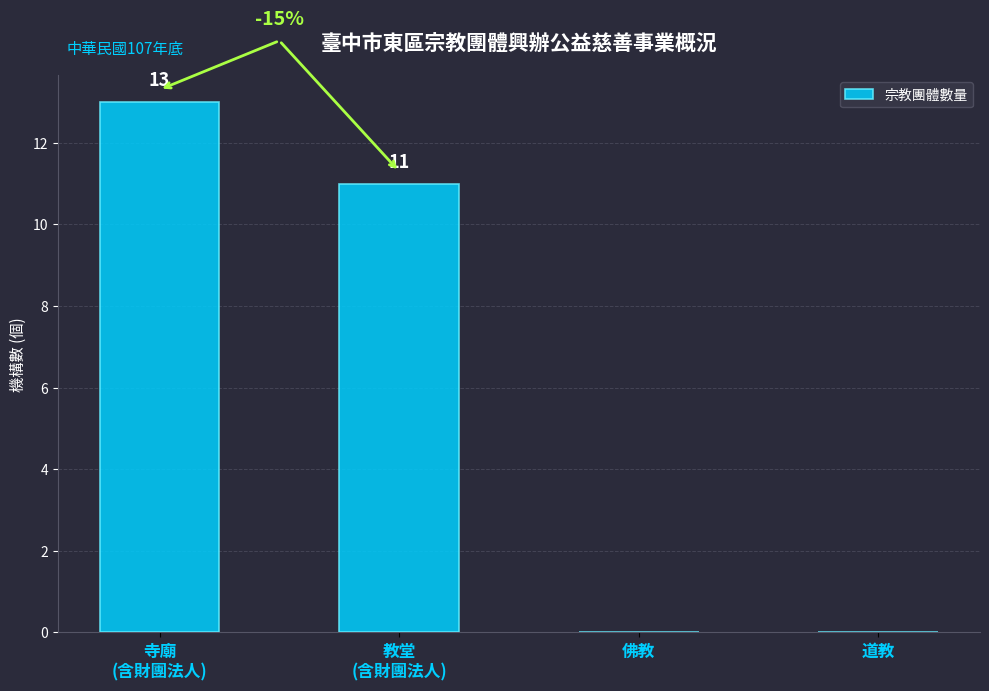

Read the value at 寺廟
(含財團法人), to the nearest 10.

10